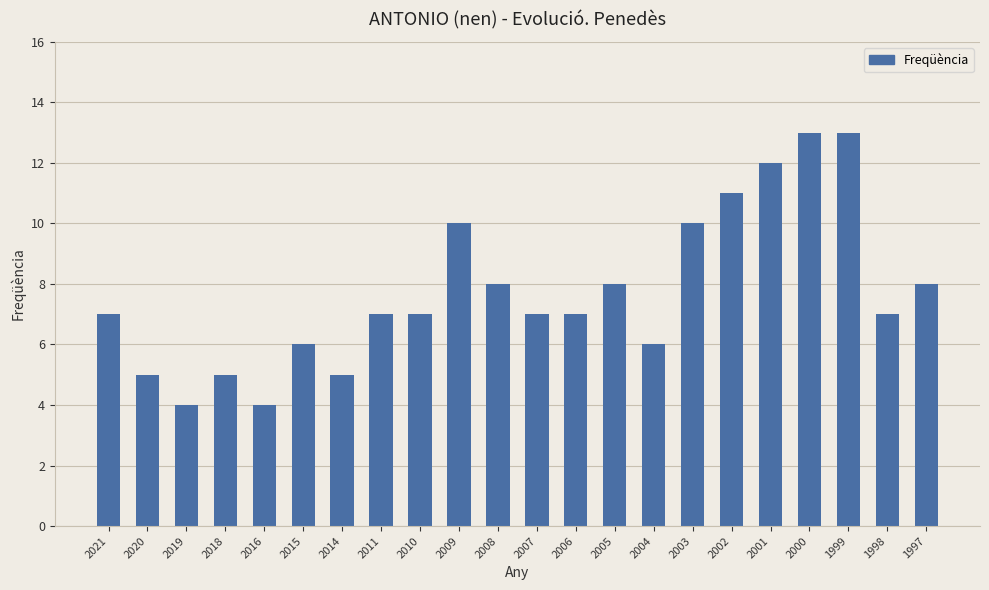

Count the values in the range 6 to 10.

13